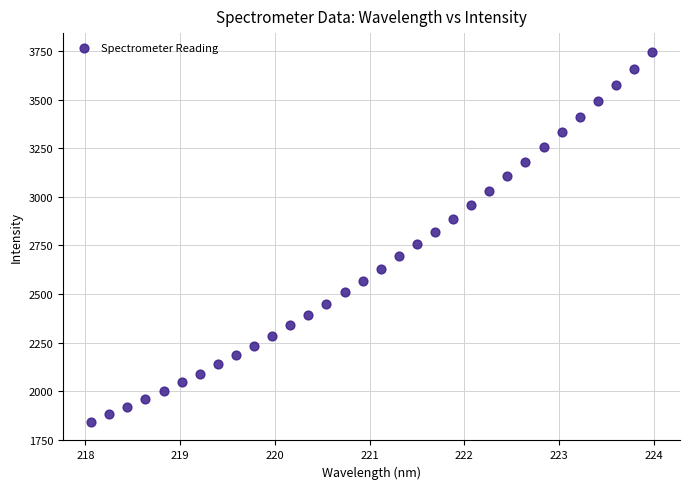

What is the range of X values (max minus min)?

5.9